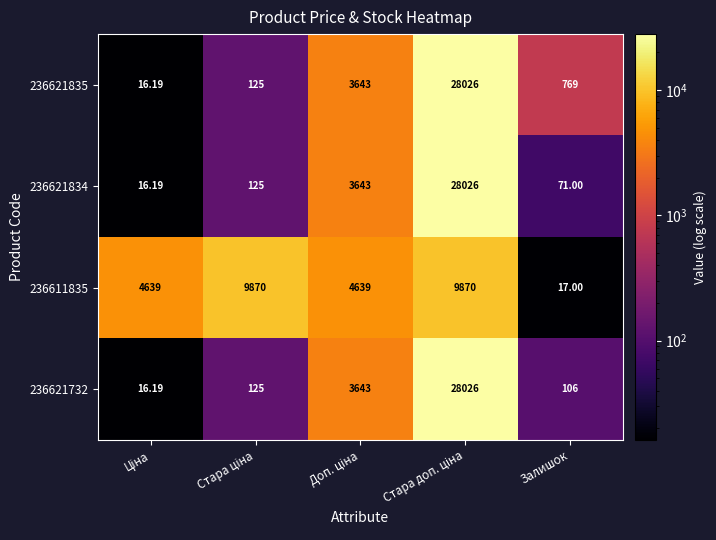

At which label does 236611835 reach its minimum?

Залишок